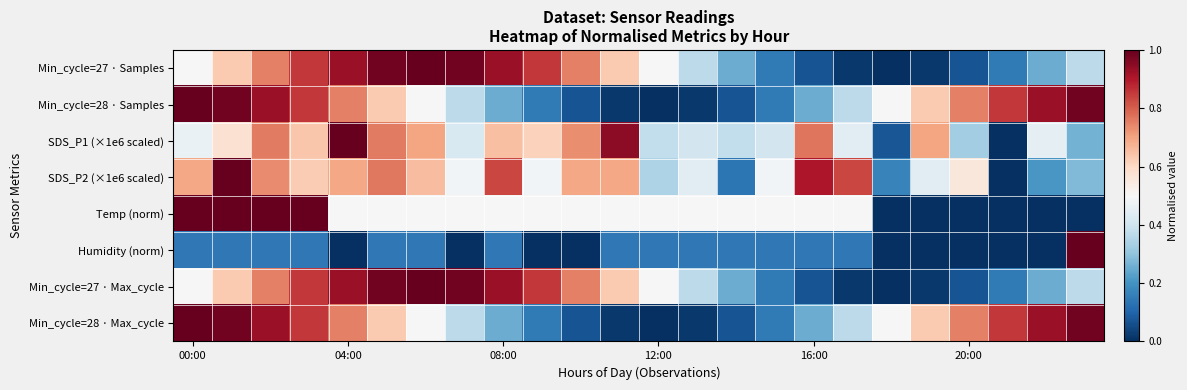

How many series are shown in this chart?

8